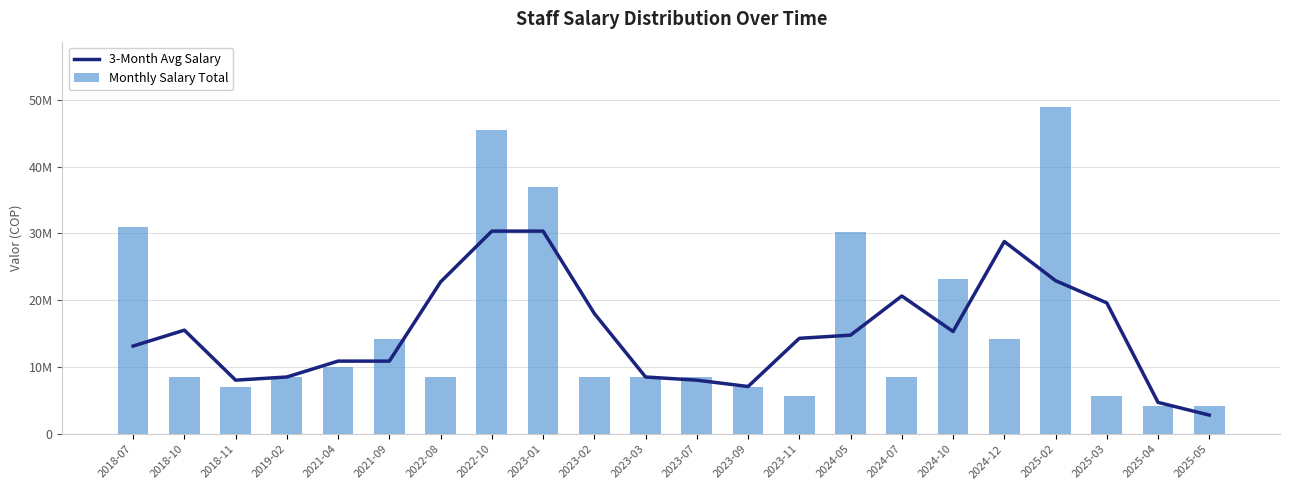

What is the label of the 7th bar from the left?

2022-08